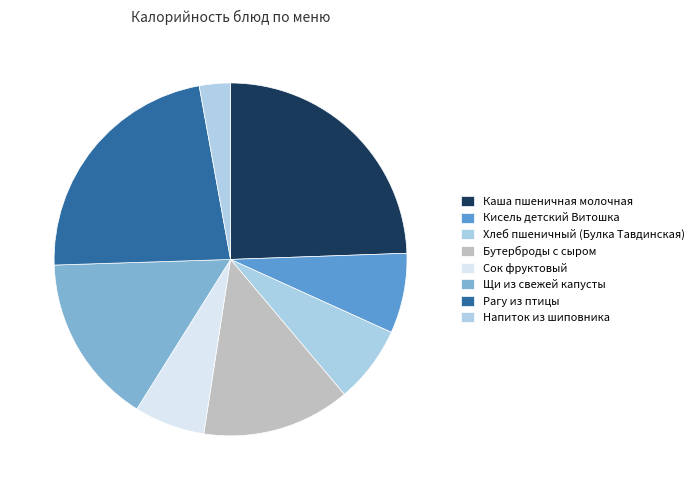

What portion of the pie excludes Хлеб пшеничный (Булка Тавдинская)?

92.9%